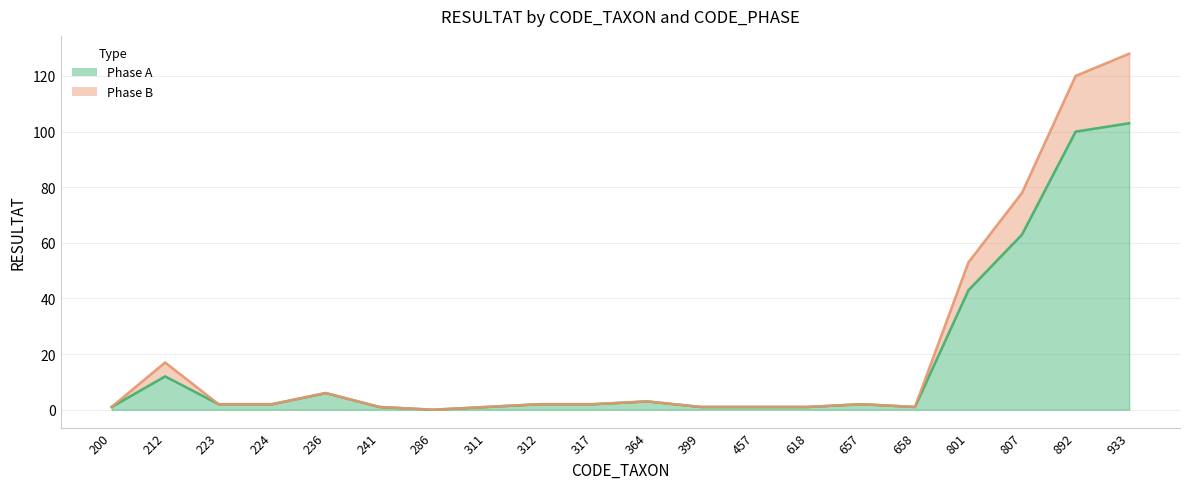

How many interior local valleys does the Phase A series have?

2